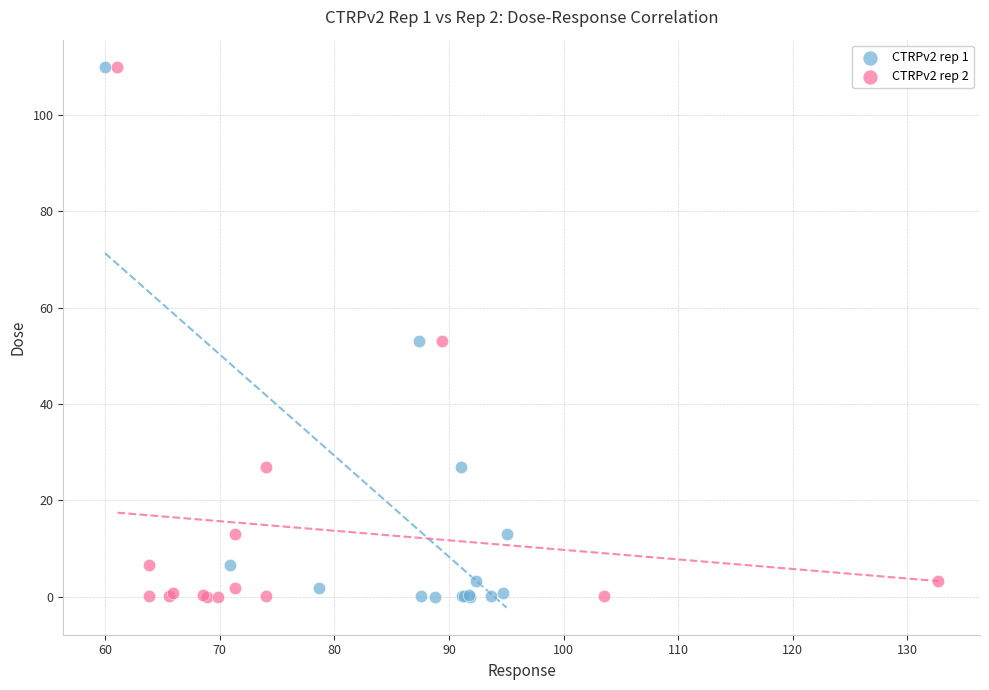

What are all the series names shown in the legend?

CTRPv2 rep 1, CTRPv2 rep 2